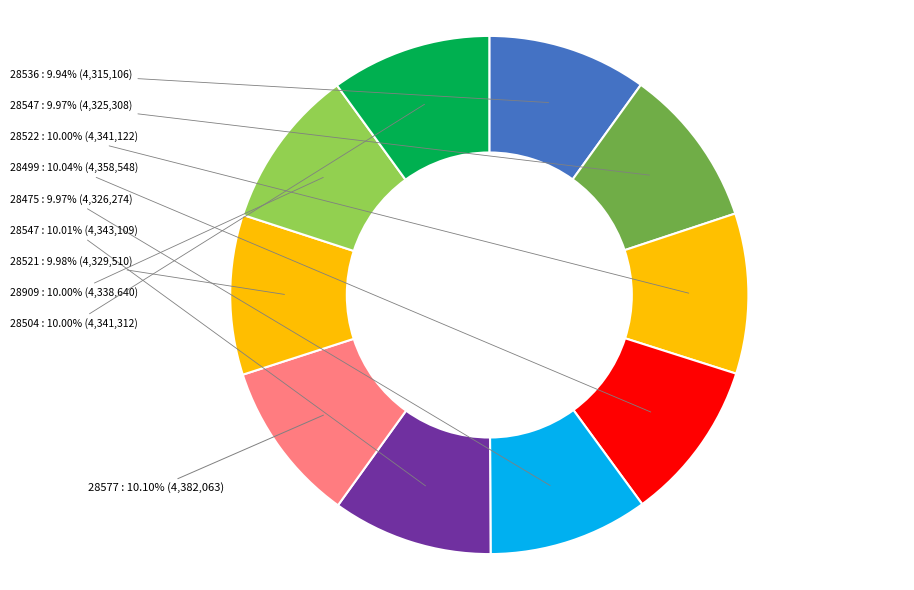

Count the number of slices in the pie.

10